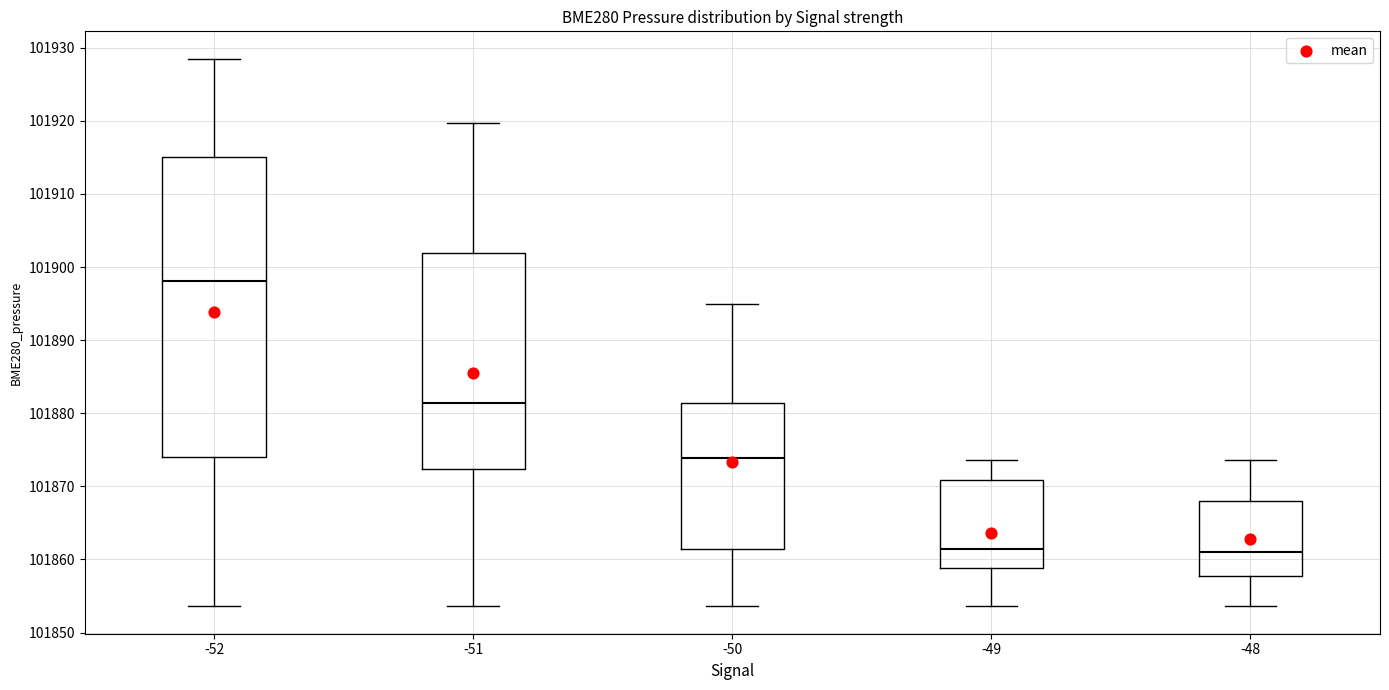

Which box's median line is the highest?

-52